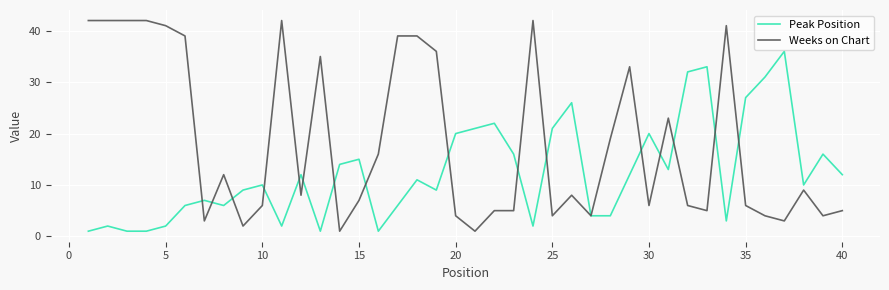

Which series has the largest range (max minus min)?

Weeks on Chart